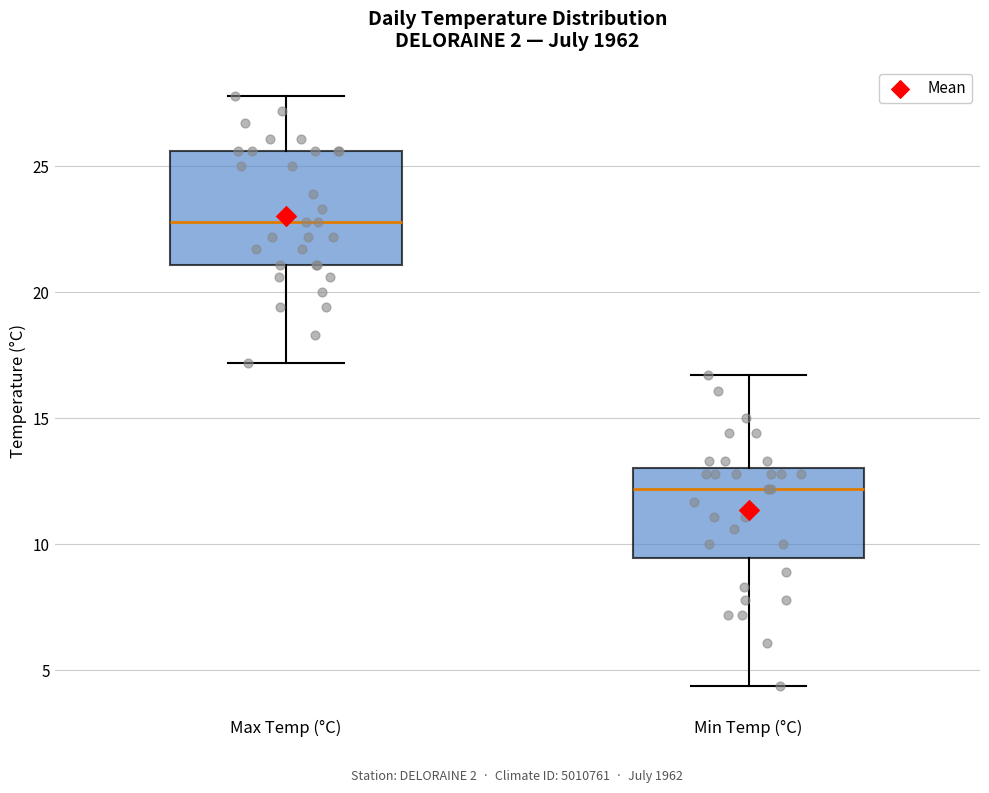

Which box is the tallest, from its lower edge to its upper edge?

Max Temp (°C)